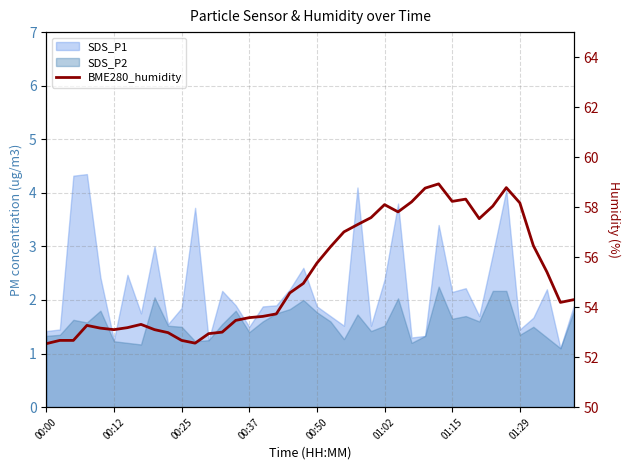

The value at 00:12 is 86.2. True or false?

False